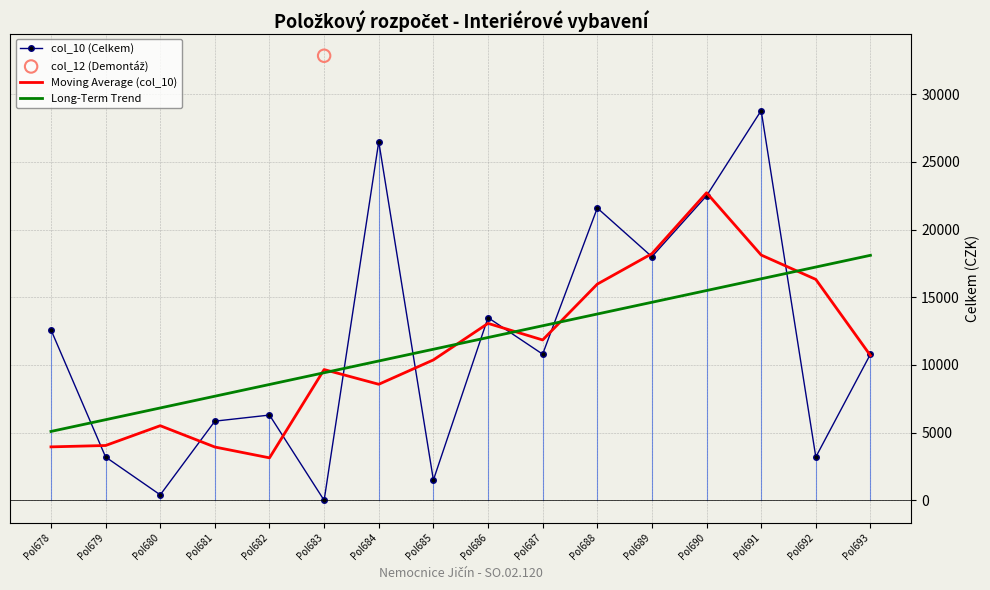

At which category is the sum across all series the highest?

Pol691